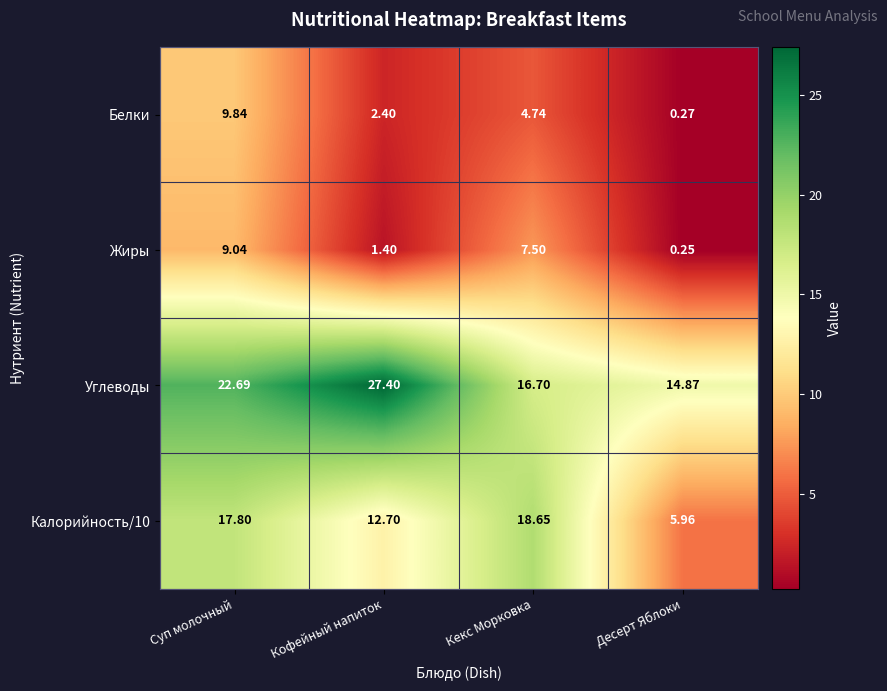

Which category has the lowest value across all series?

Десерт Яблоки